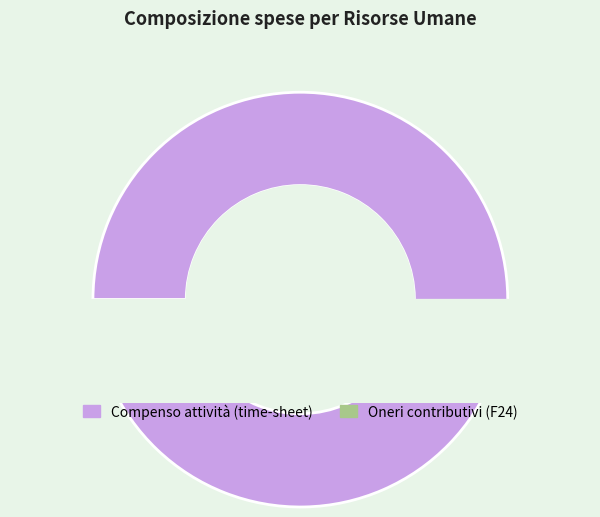

Which slice represents more than half of the pie?

Compenso attività